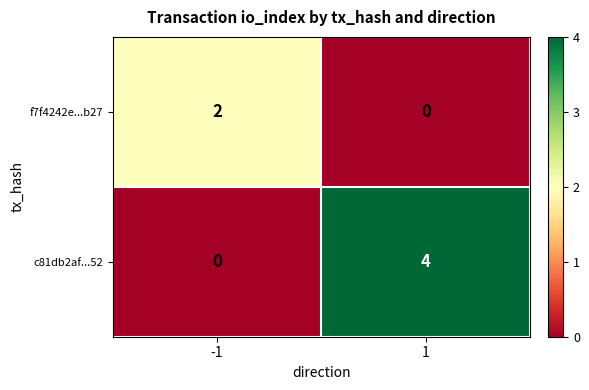

Reading right to left, extract all data points from this chart.

f7f4242e...b27: 0	2
c81db2af...52: 4	0